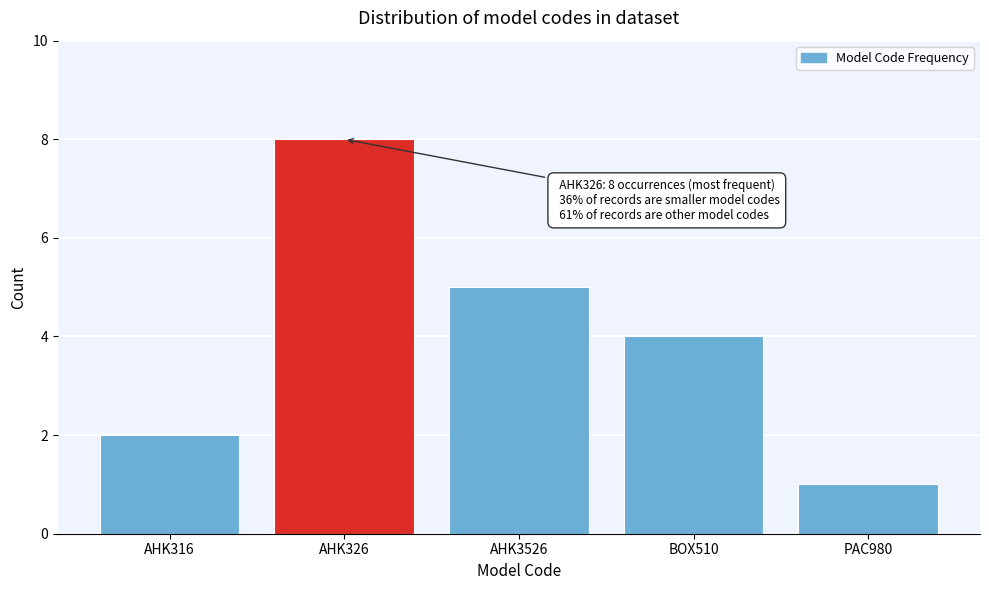

Reading right to left, list all the values displayed in this chart.

PAC980=1	BOX510=4	AHK3526=5	AHK326=8	AHK316=2